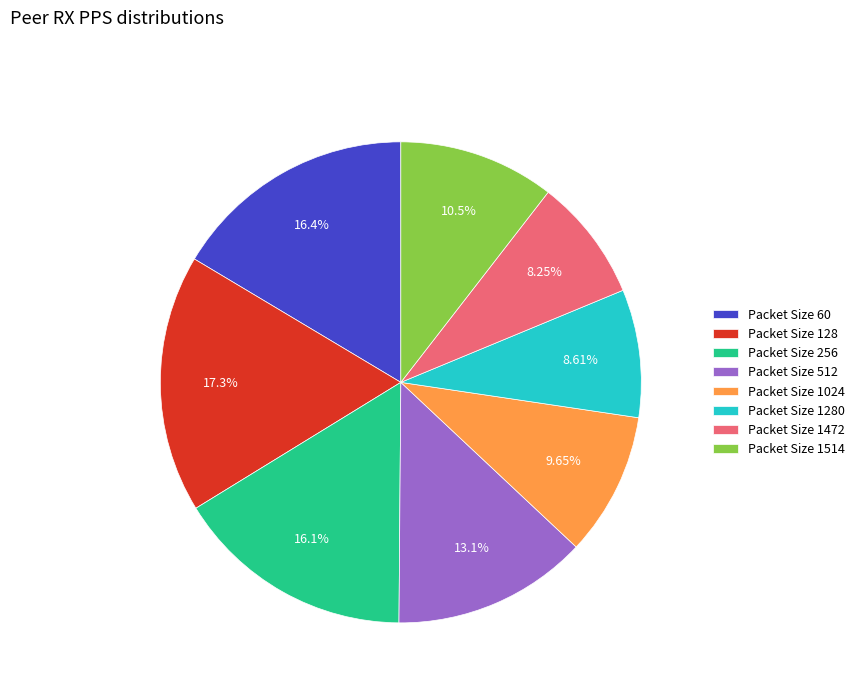

Combined, do Packet Size 1514 and Packet Size 1280 account for over 50%?

No